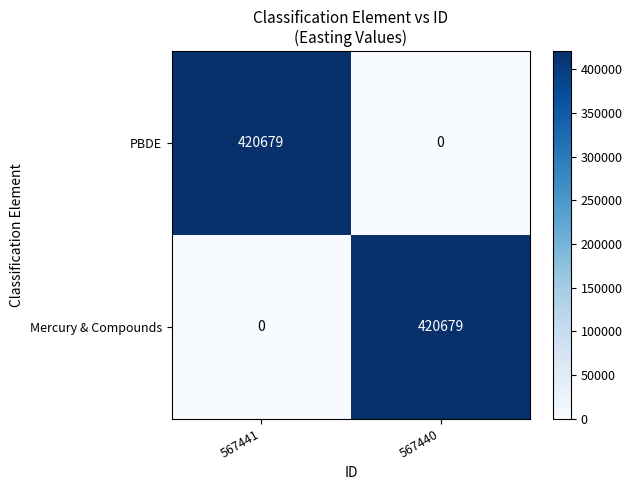

How many categories are shown in the chart?

2